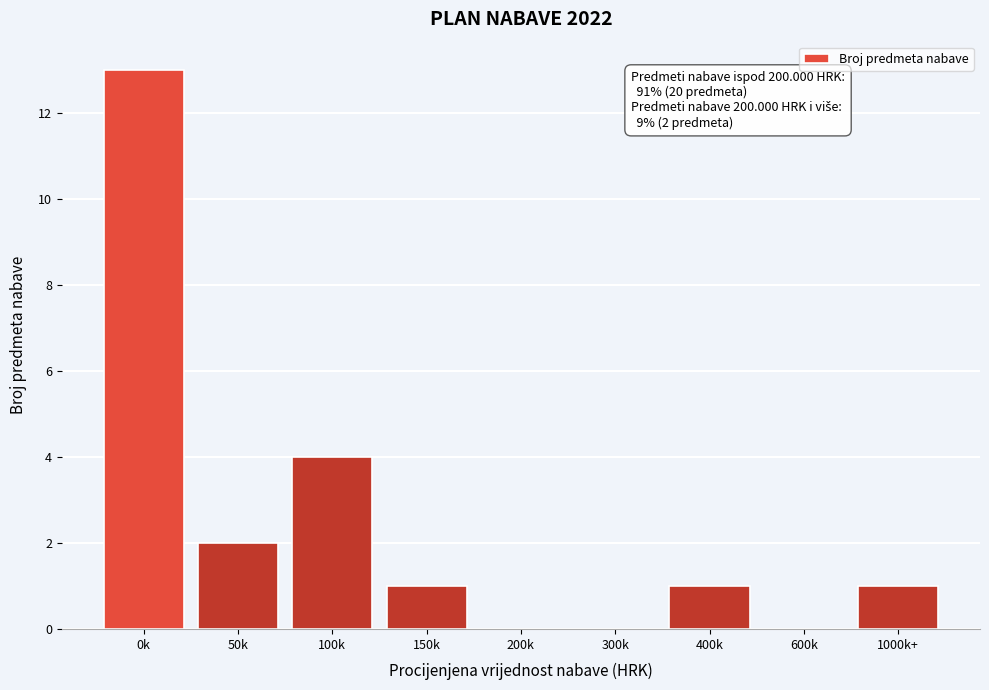

Reading left to right, extract all data points from this chart.

0k=13	50k=2	100k=4	150k=1	200k=0	300k=0	400k=1	600k=0	1000k+=1